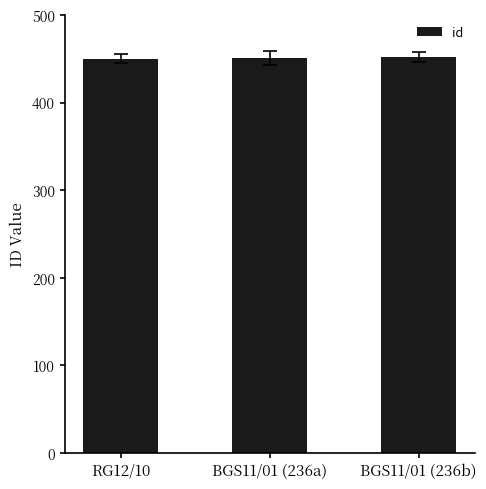

How many values are between 450 and 452?

3